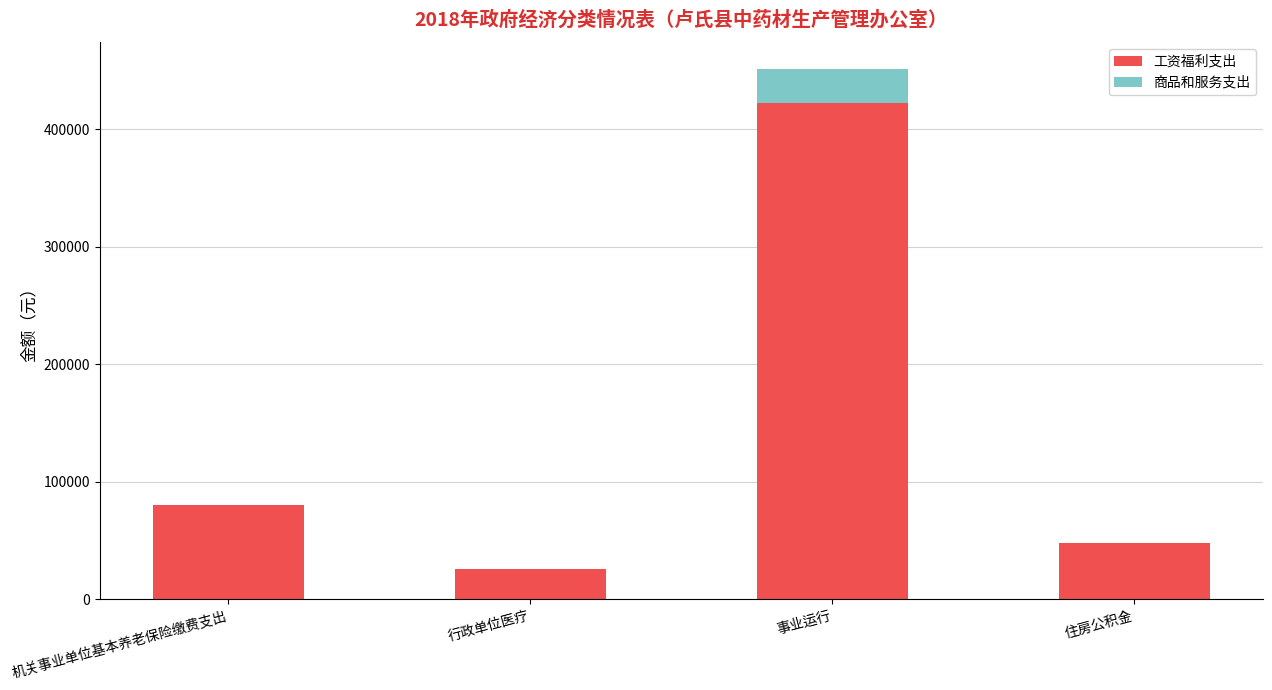

What is the highest value of the 工资福利支出 series?

422111.3